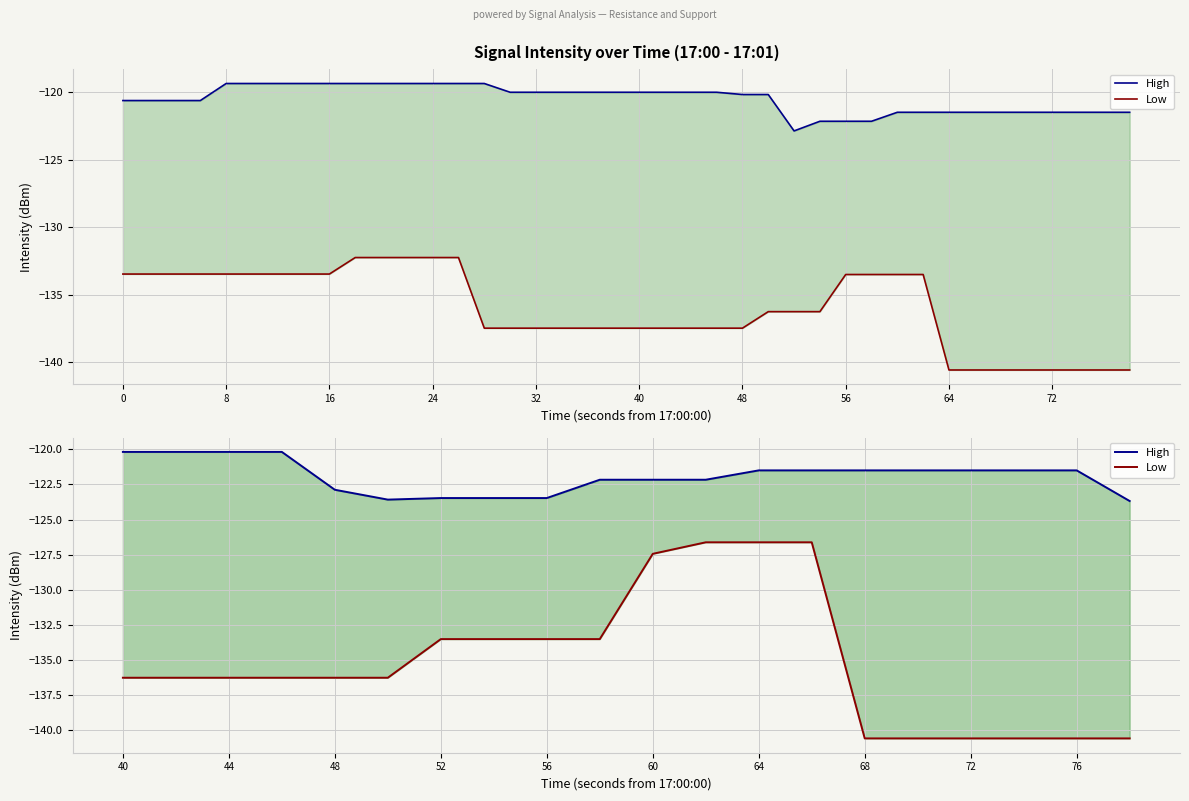

Count the number of data series in this chart.

2